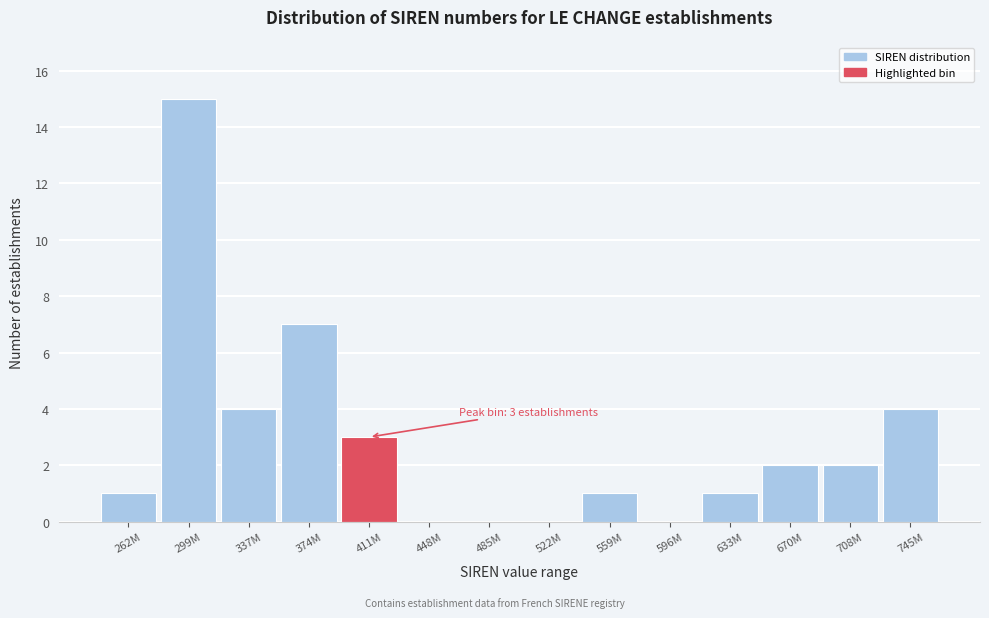

Reading left to right, extract all data points from this chart.

262M=1	299M=15	337M=4	374M=7	411M=3	448M=0	485M=0	522M=0	559M=1	596M=0	633M=1	670M=2	708M=2	745M=4